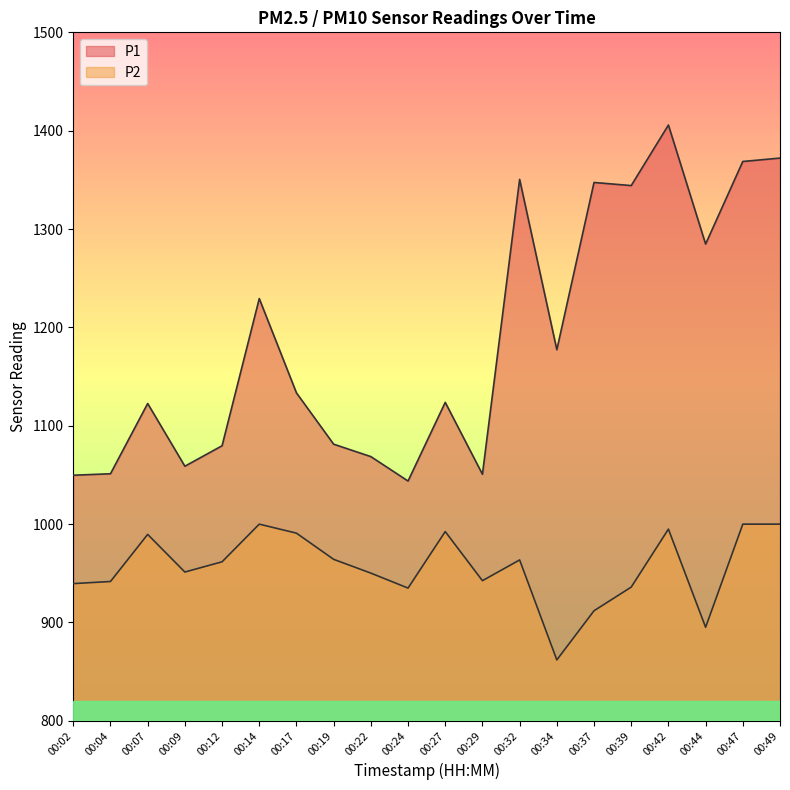

Which series has the largest total across all categories?

P1